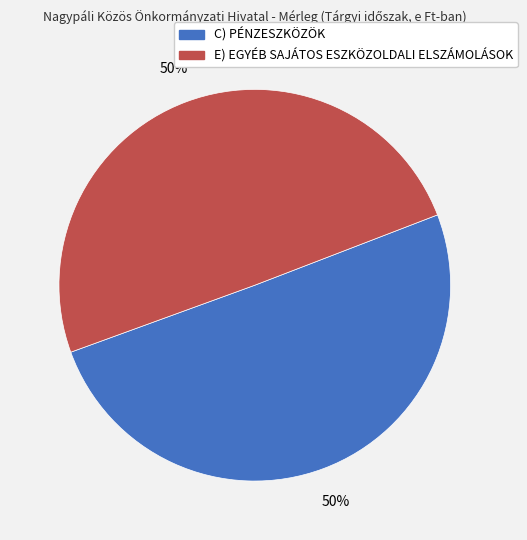

What is the ratio of the value at E) EGYÉB SAJÁTOS ESZKÖZOLDALI ELSZÁMOLÁSOK to the value at C) PÉNZESZKÖZÖK?

1.0